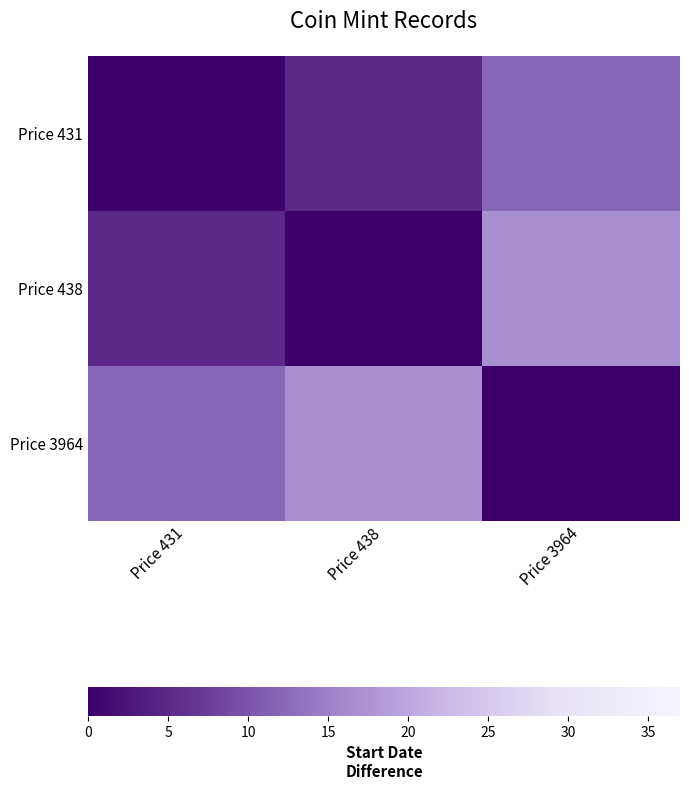

What is the spread (max minus min) of values at Price 431?

12